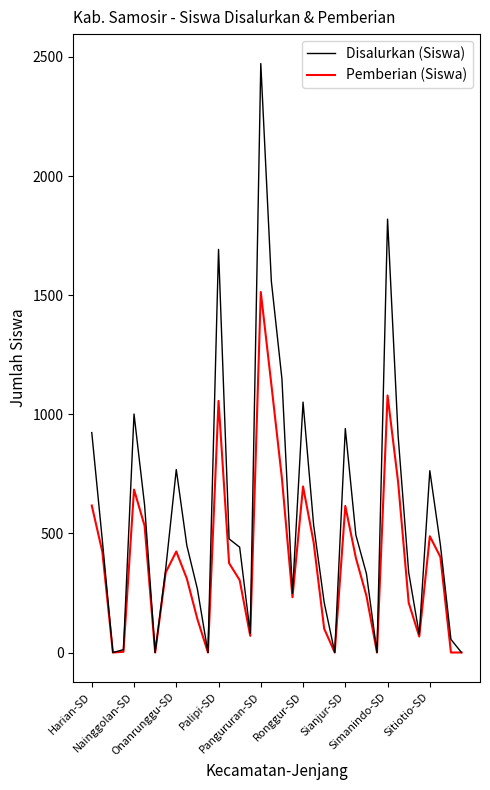

Which series has the largest total across all categories?

Disalurkan (Siswa)